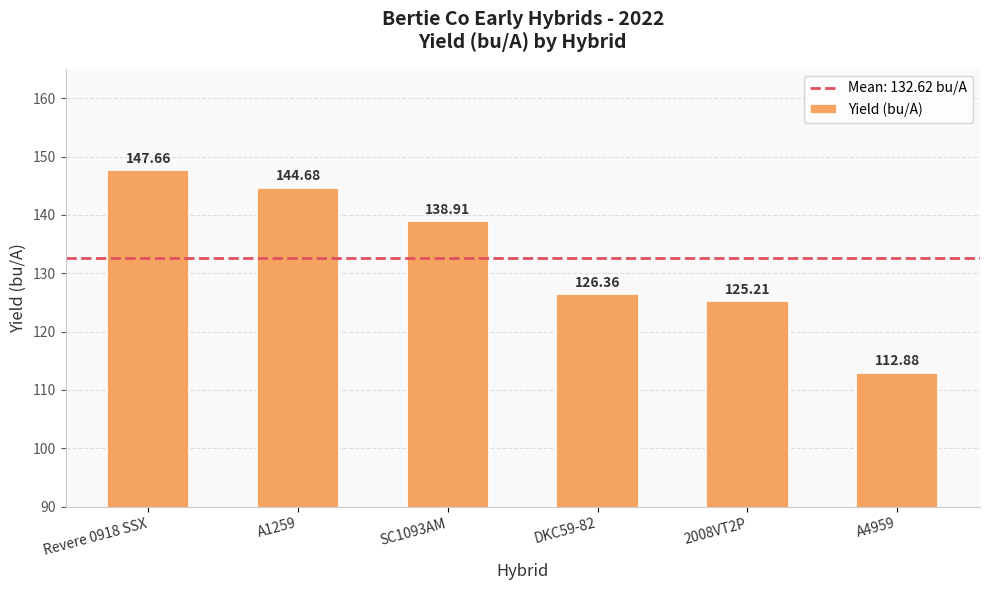

Approximately how many times larger is the value at SC1093AM compared to A1259?

1.0